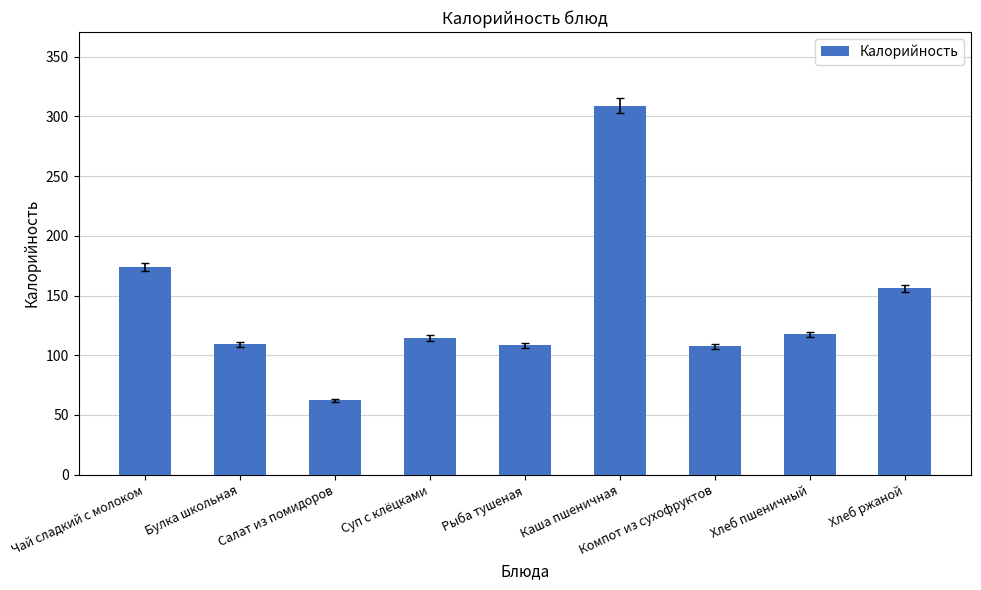

What is the ratio of the value at Каша пшеничная to the value at Компот из сухофруктов?

2.9